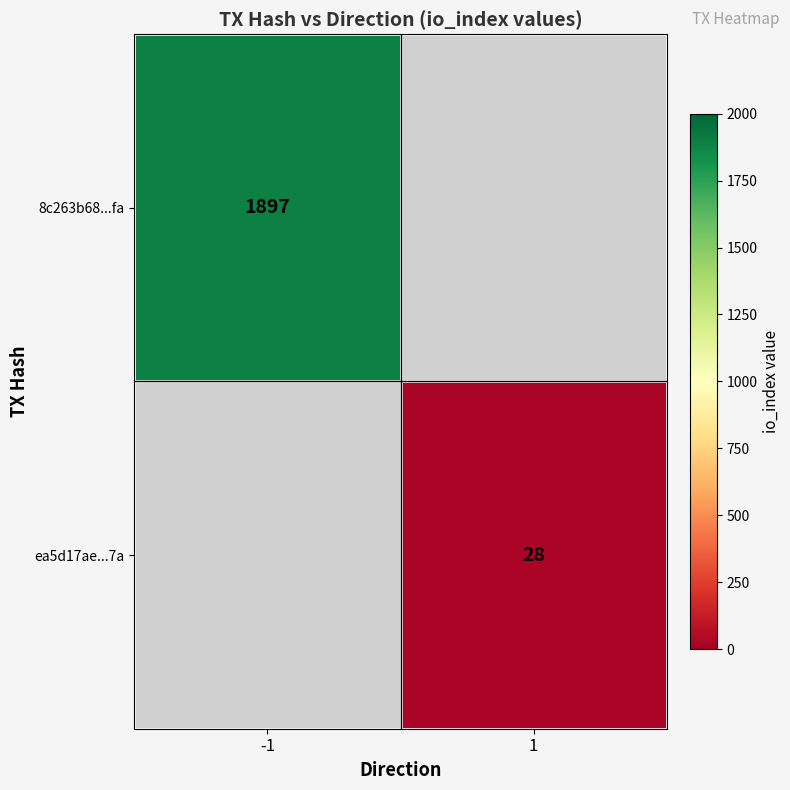

How many series are shown in this chart?

2